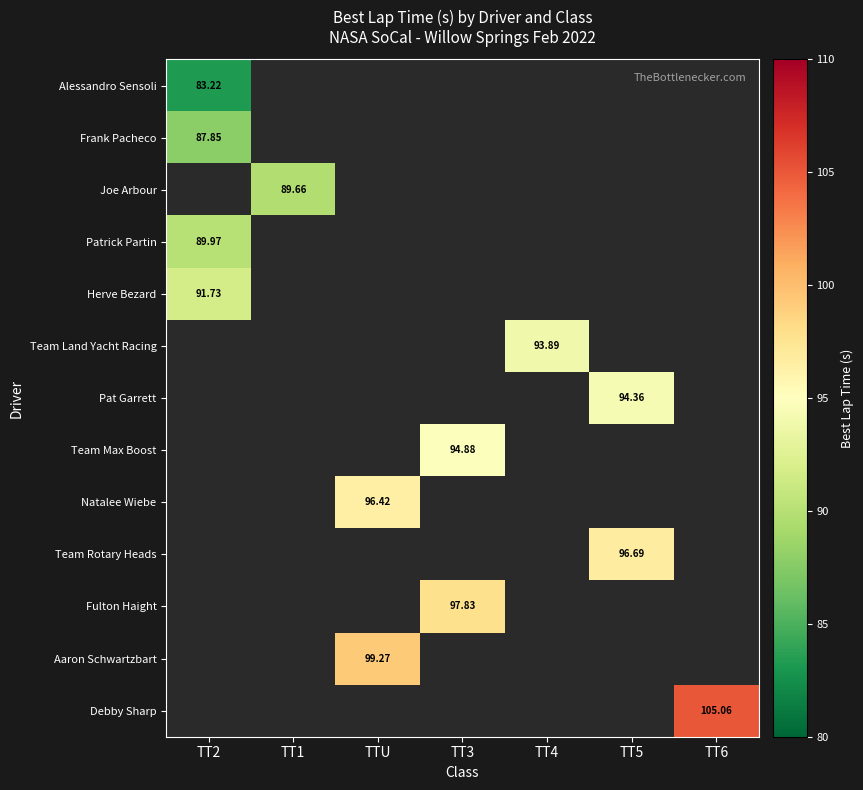

Count the number of data series in this chart.

13